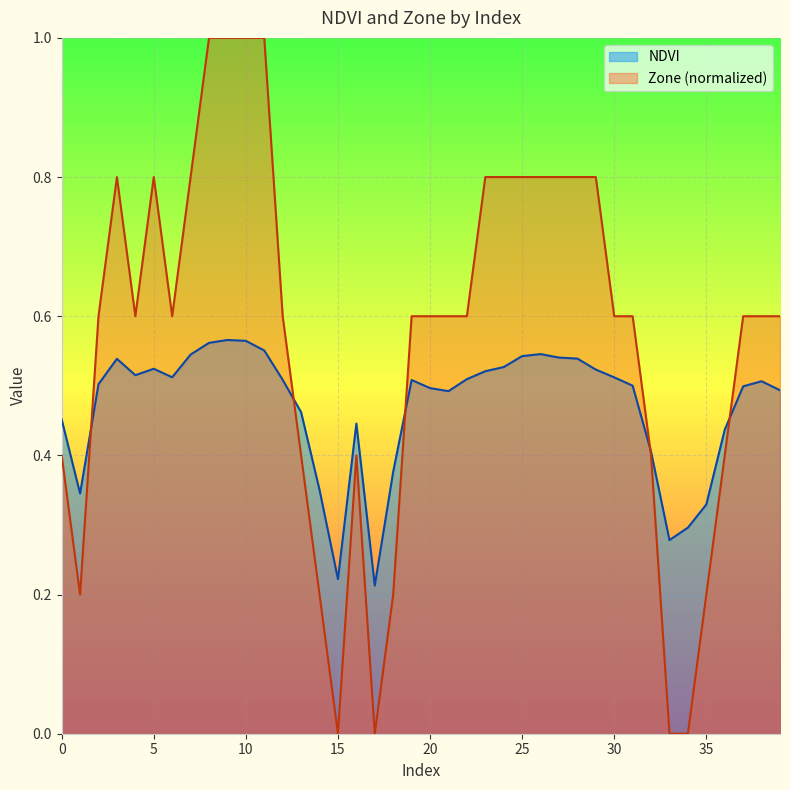

How many values in the Zone series exceed 0?

36